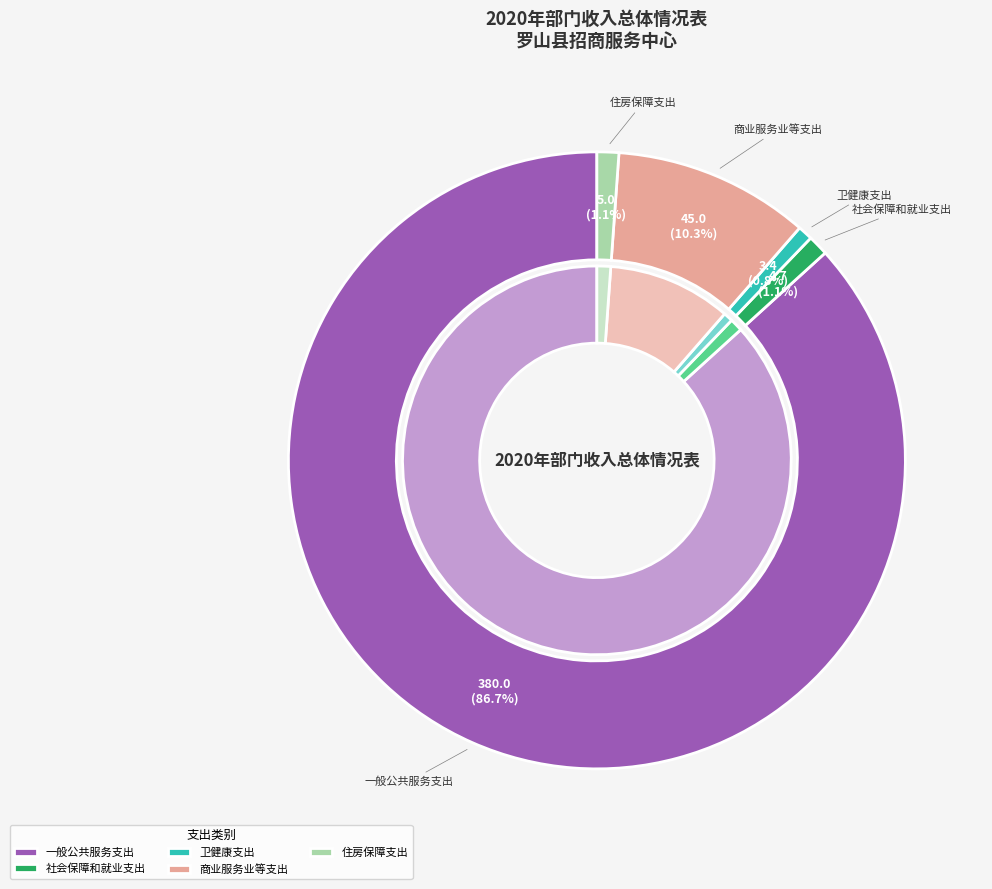

To the nearest percent, what is the combined percentage of 住房保障支出 and 社会保障和就业支出?

2%